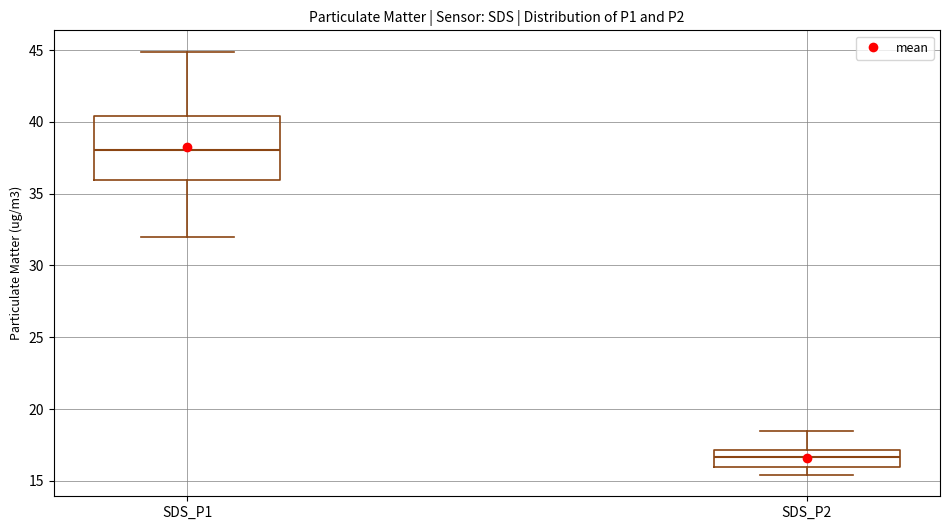

Reading left to right, transcribe this box plot: for each box, give where its median line is, the range the box spans, and where its two whiskers end, as read against the y-axis. The values are not printed on the chart, so give them approximately, as read against the axis.

SDS_P1: median 38.0, box 36.0 to 40.5, whiskers 32.0 to 45.0
SDS_P2: median 16.5, box 16.0 to 17.0, whiskers 15.5 to 18.5